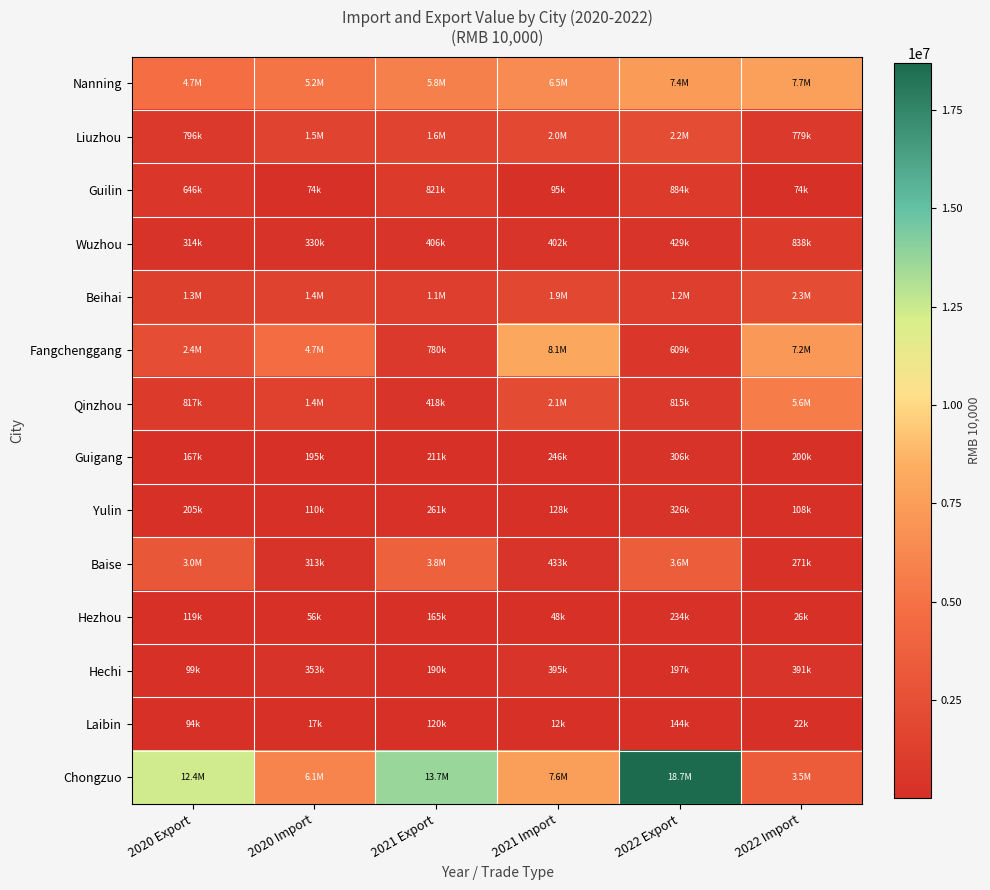

What is the total value across all series at 2021 Export?

29391052.0